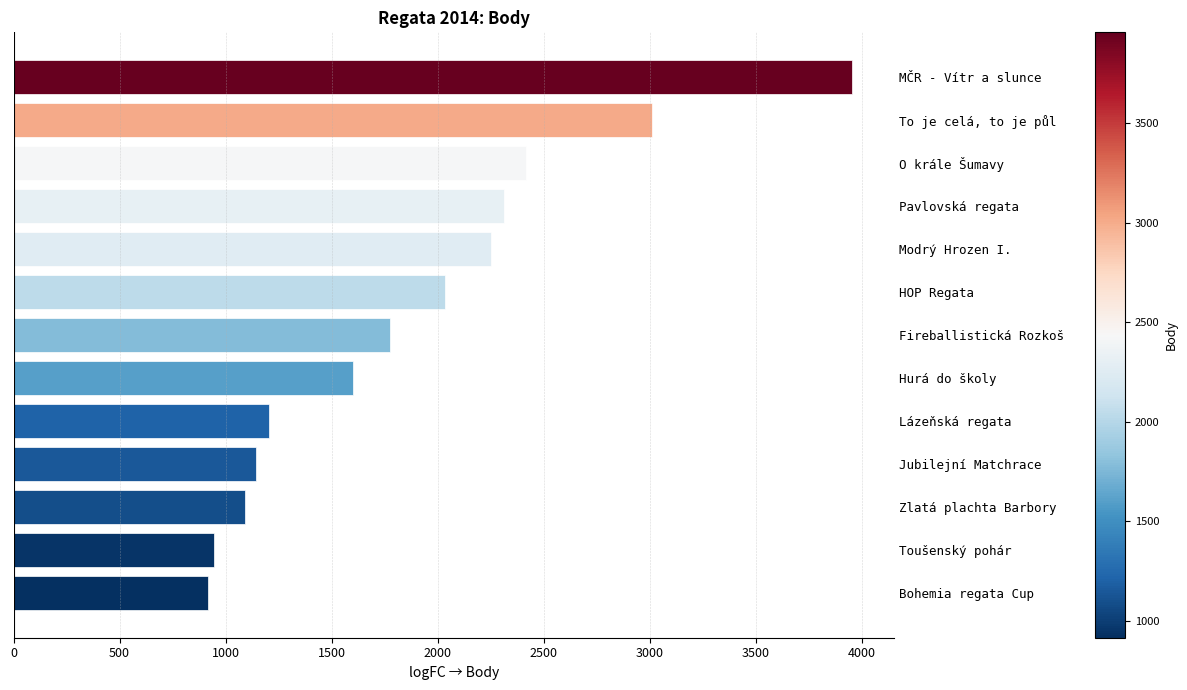

How many bars are there in total?

13